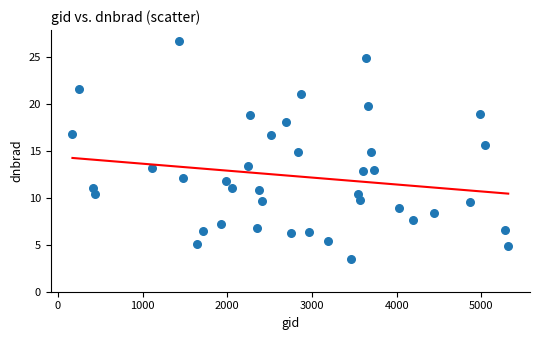

What is the range of X values (max minus min)?

5148.0